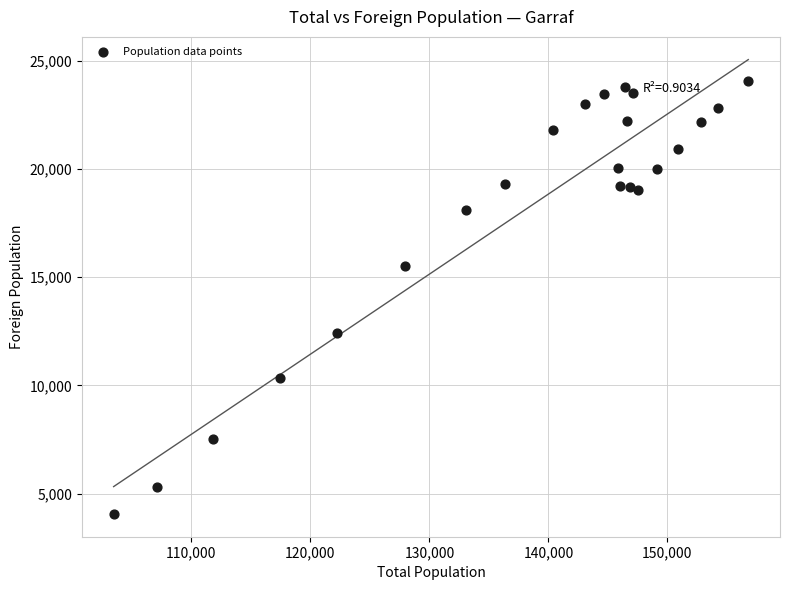

What is the range of Y values (max minus min)?

20024